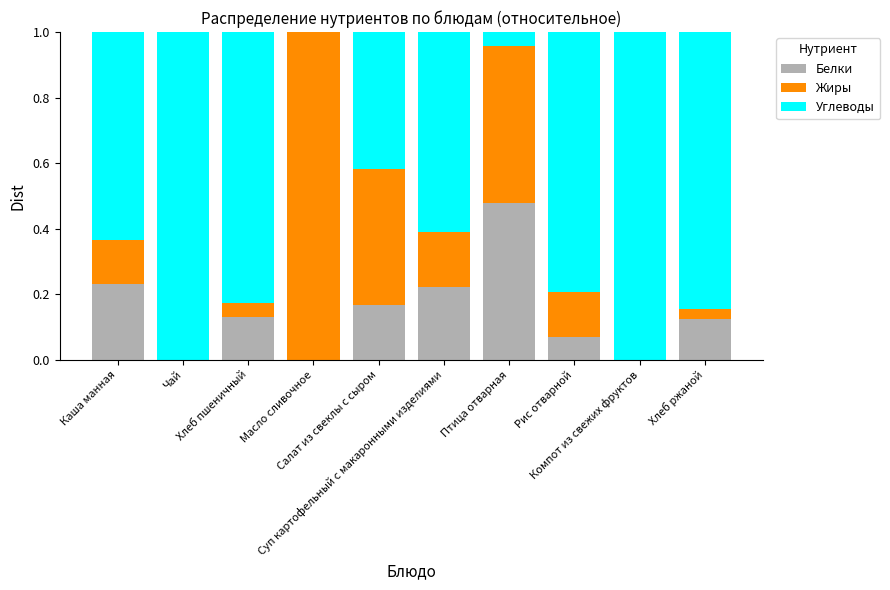

What is the sum of all Белки values?

1.4